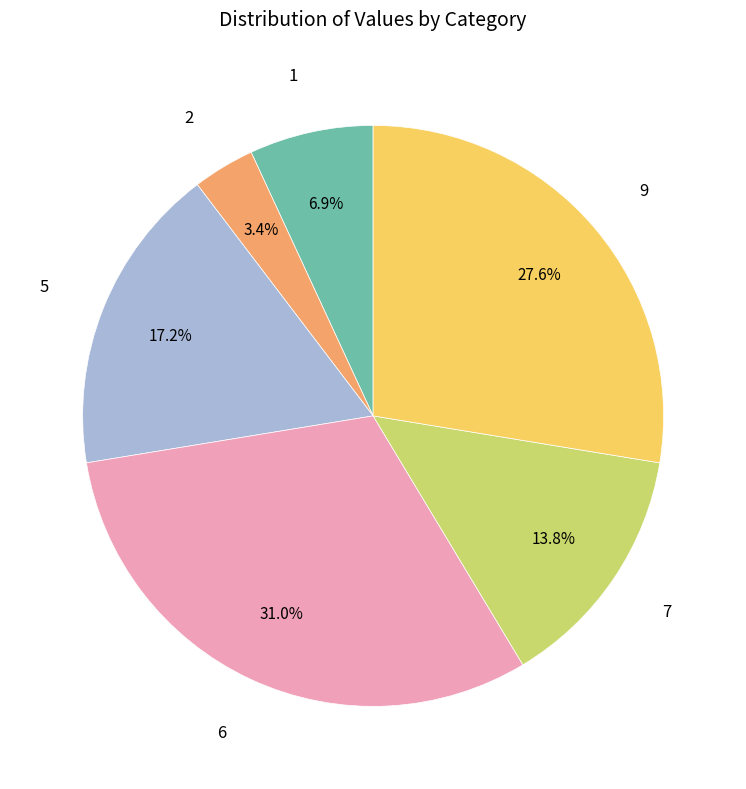

The 6 slice represents 20% of the pie. True or false?

False